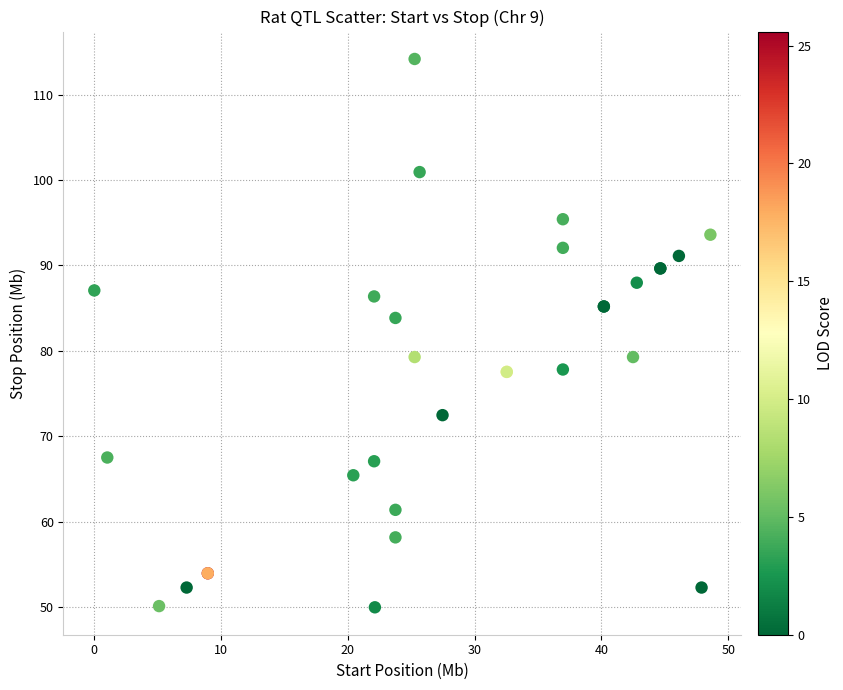

What Y value in the scatter plot is closest to 82?

83.9